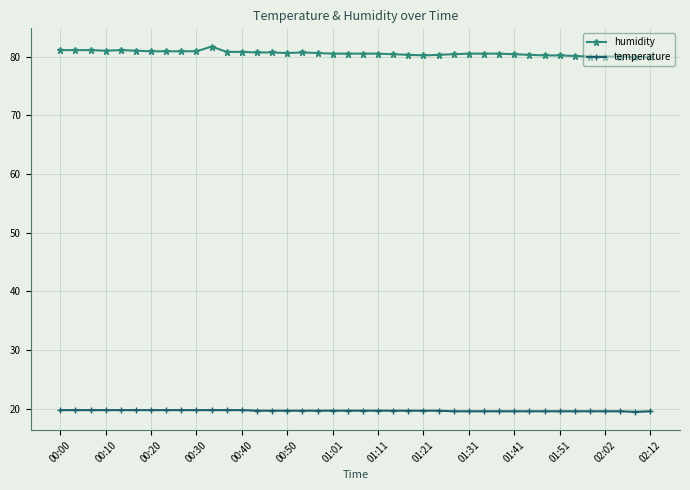

What is the highest value of the humidity series?

81.7